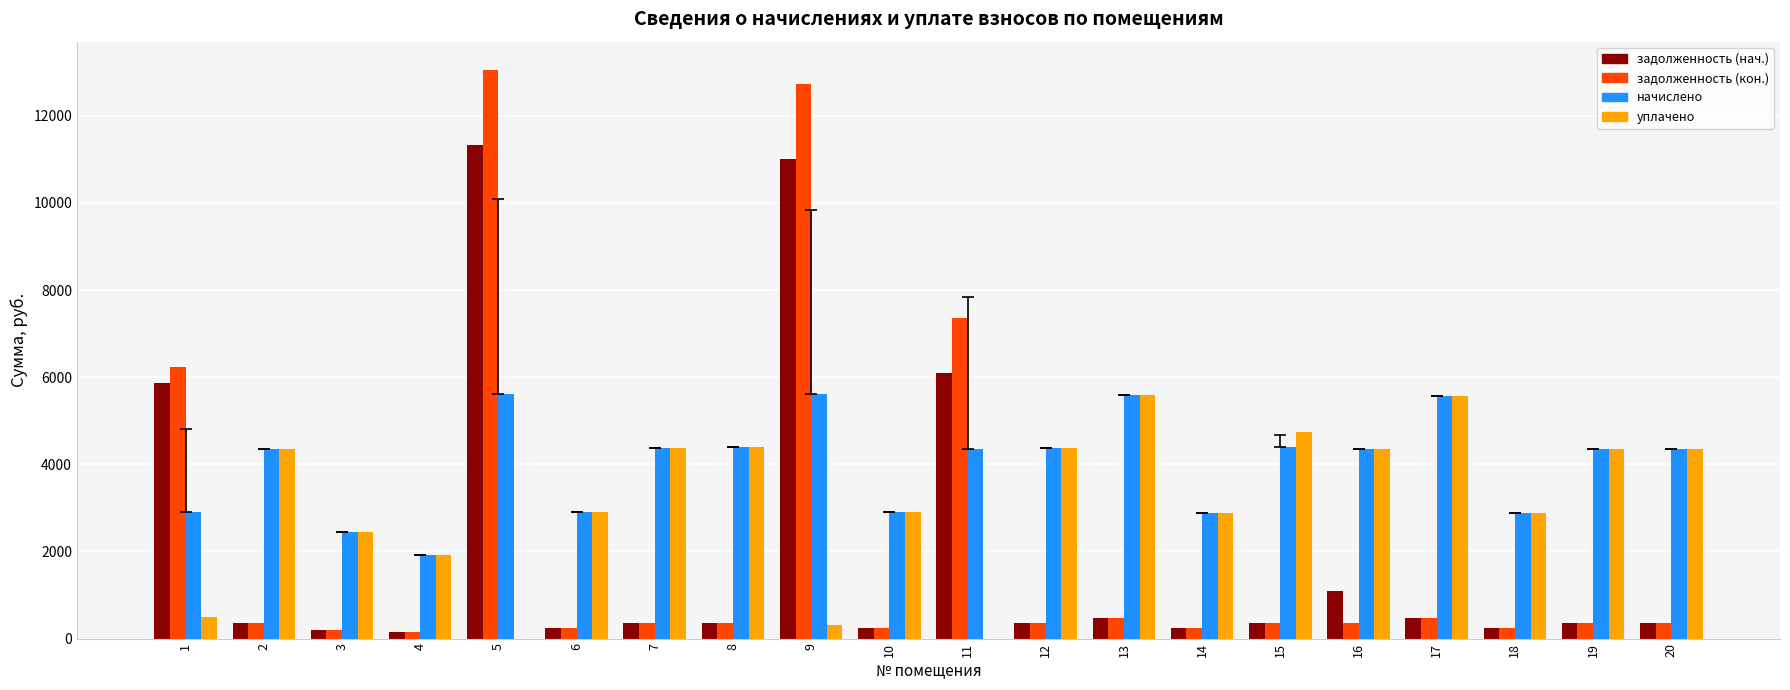

The value of уплачено at 6 is 4137.8. True or false?

False